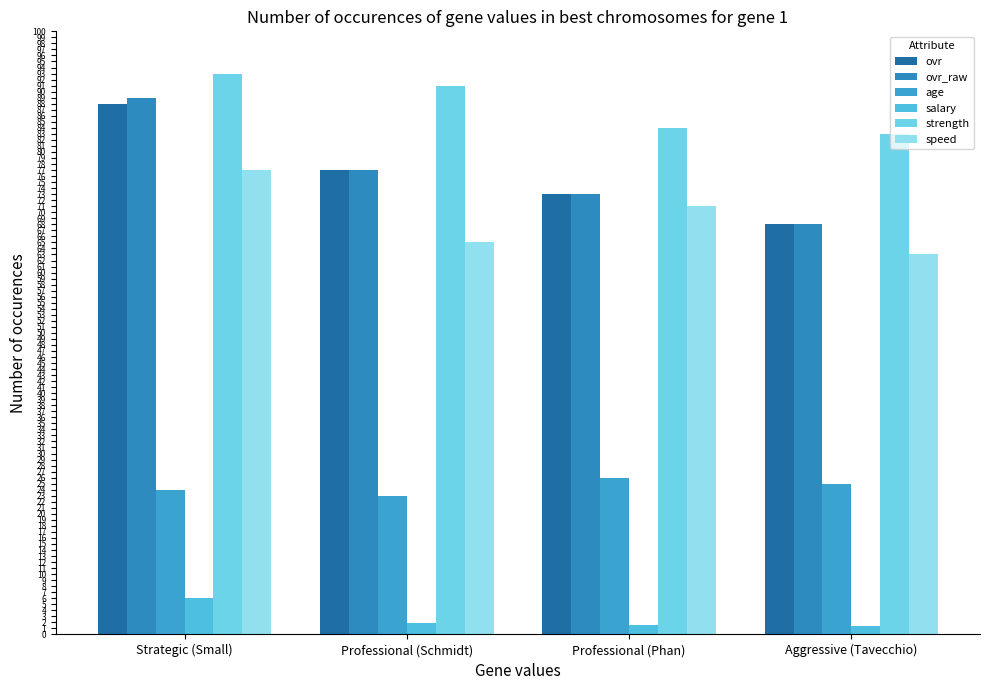

What is the label of the 2nd bar from the left?

Professional (Schmidt)